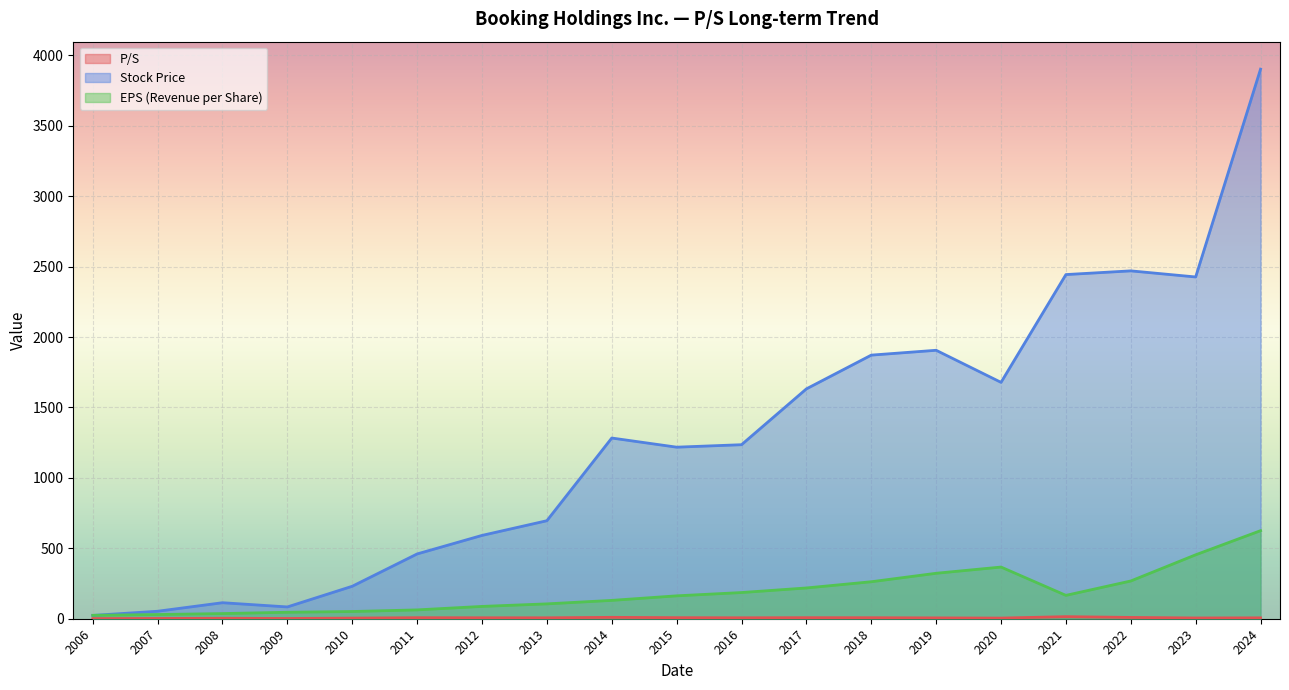

What is the difference between the second highest and minimum values in the P/S series?

8.9